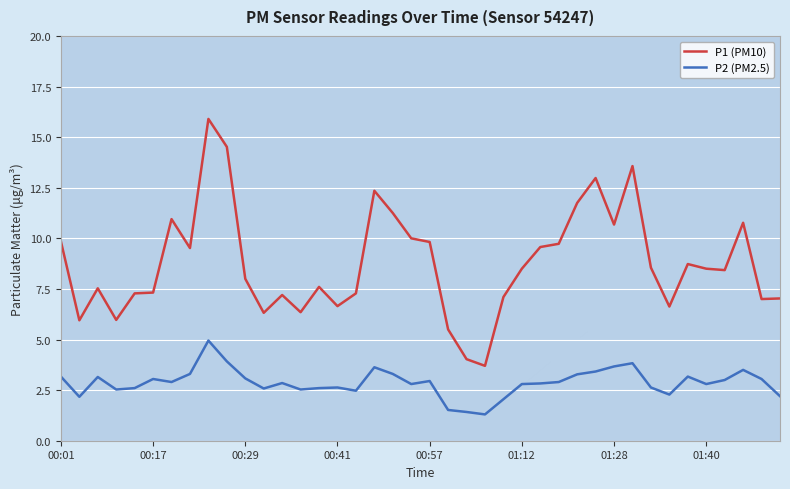

Count the number of categories in the chart.

40